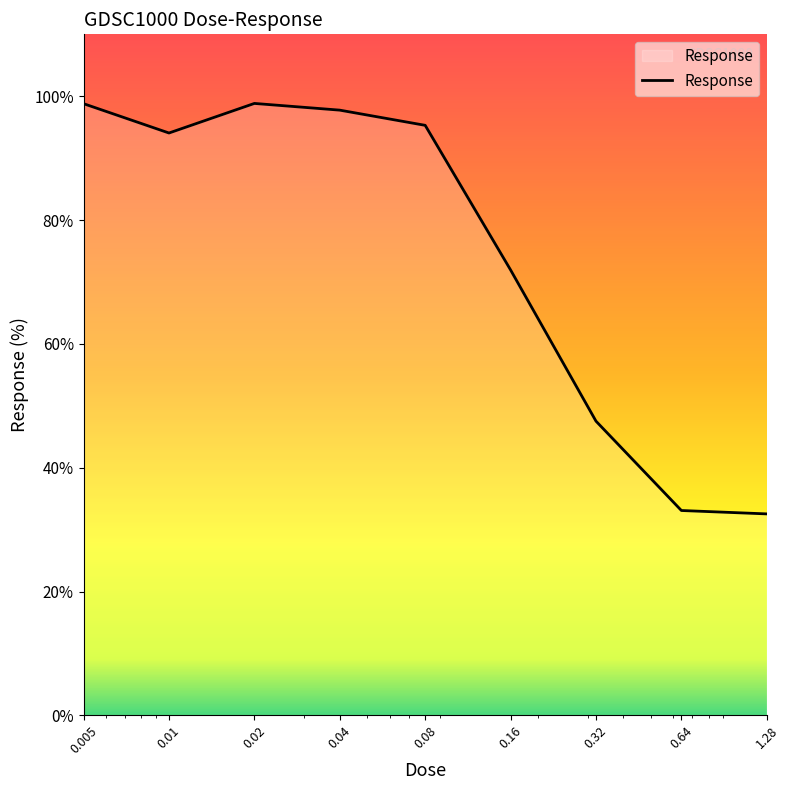

What is the difference between the maximum and minimum values?

66.3